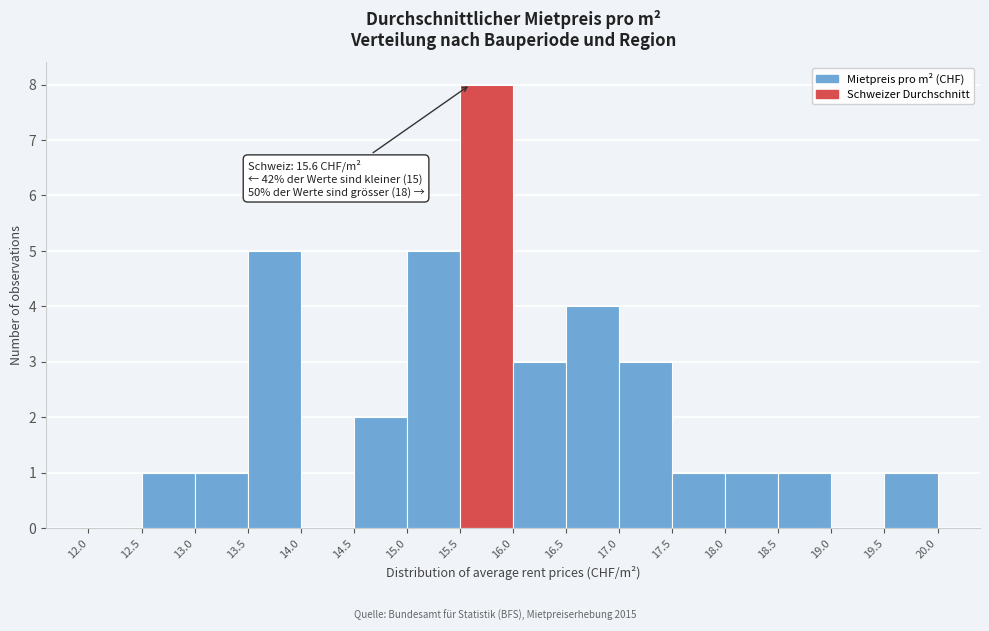

Over which range of the x-axis is the bar tallest?

15.5 to 16.0